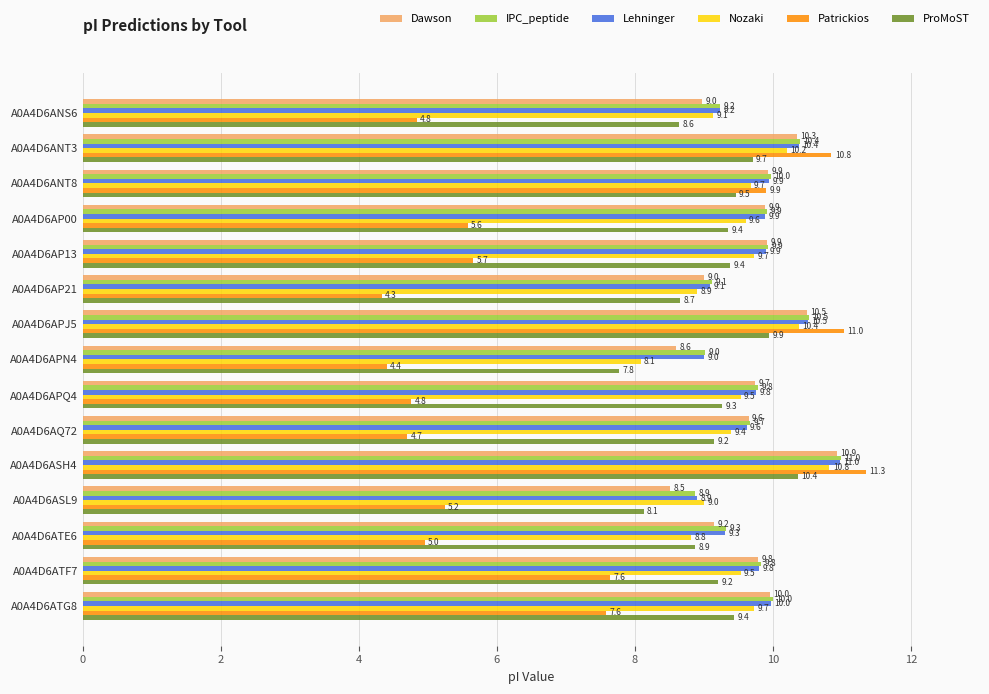

The Dawson series shows 9.0 at A0A4D6ANS6. True or false?

True